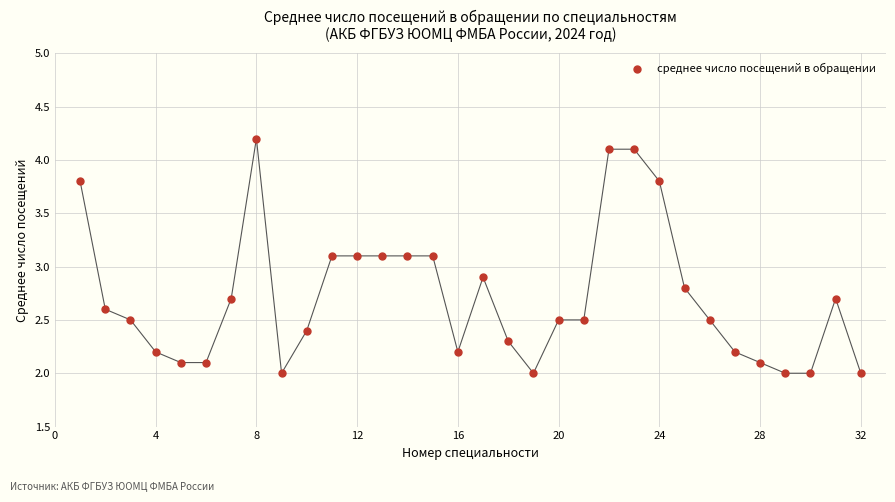

What is the range of Y values (max minus min)?

2.2